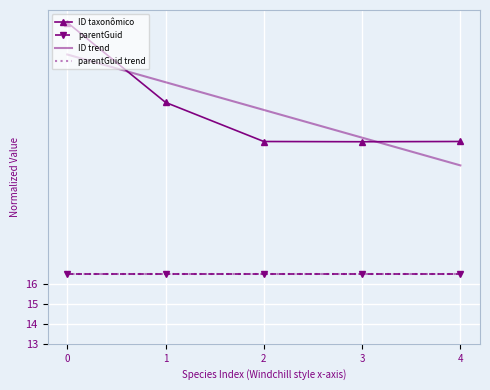

The value of parentGuid at 0 is 16.5. True or false?

True